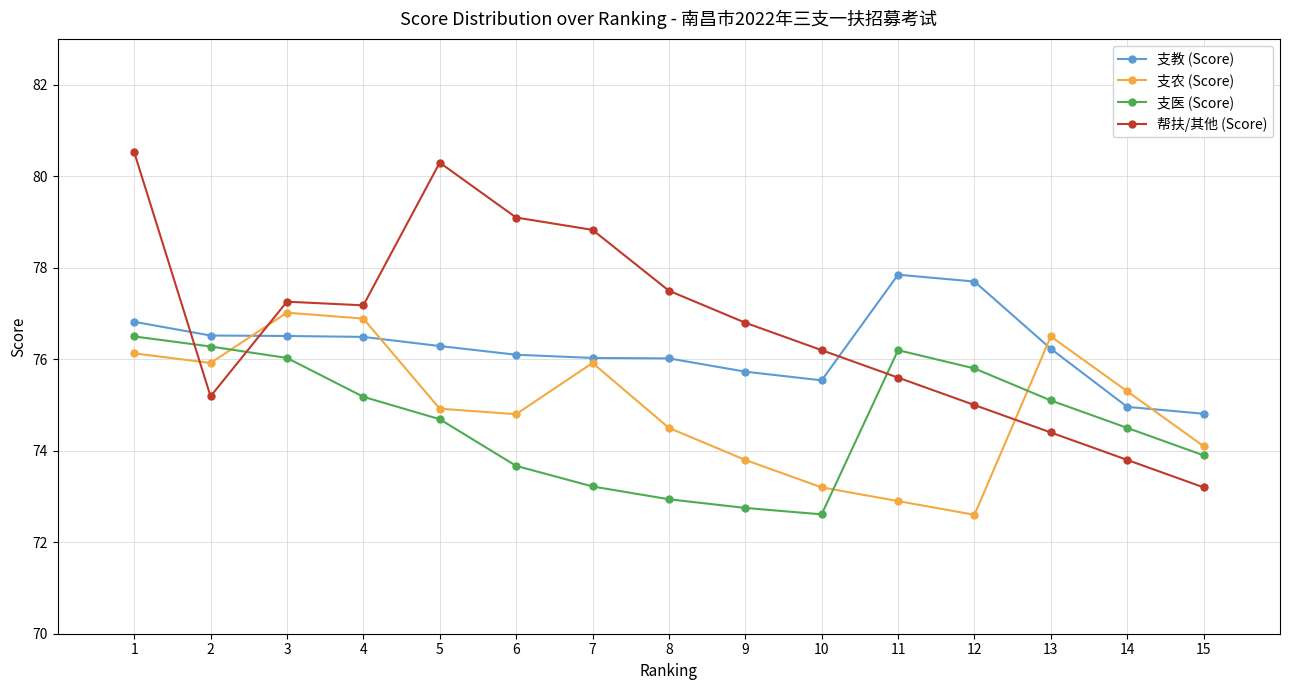

Where is the first local minimum for 帮扶/其他 (Score)?

2